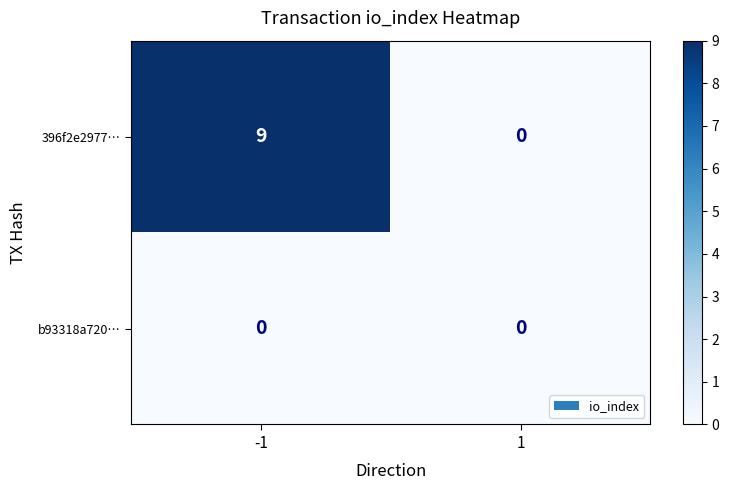

What is the greatest value displayed?

9